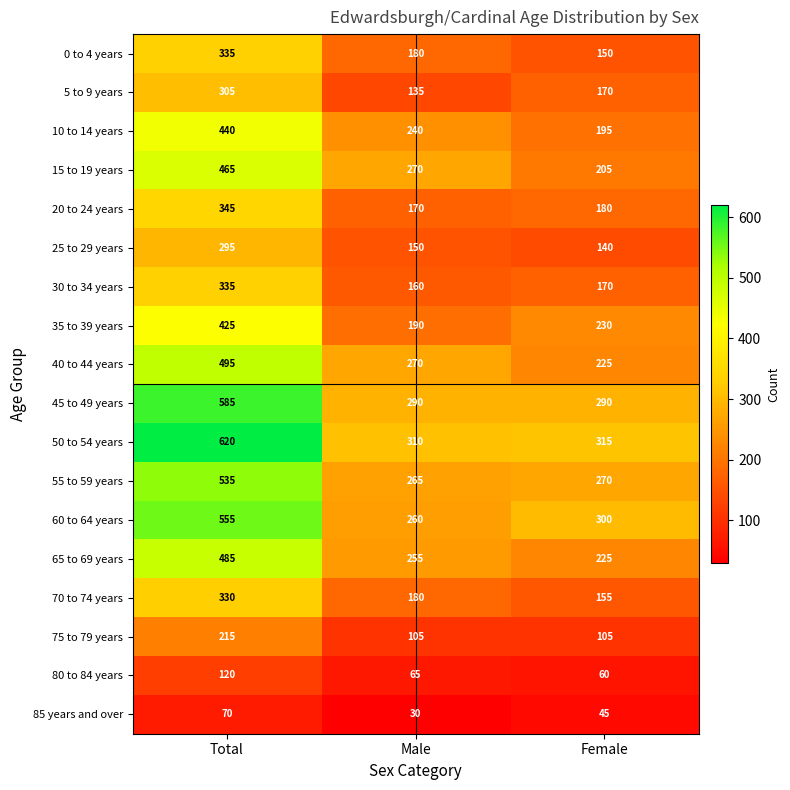

At how many categories does at least one series exceed 606?

1